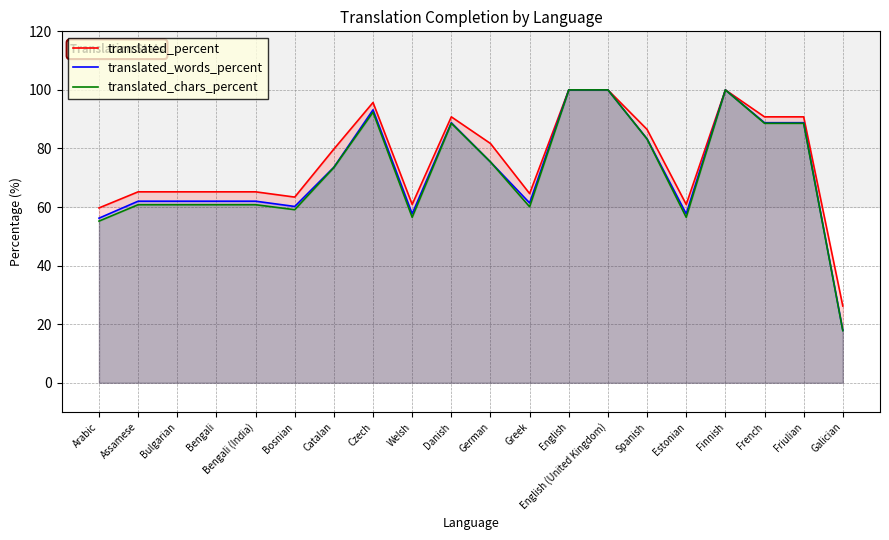

What is the highest value of the translated_chars_percent series?

100.0